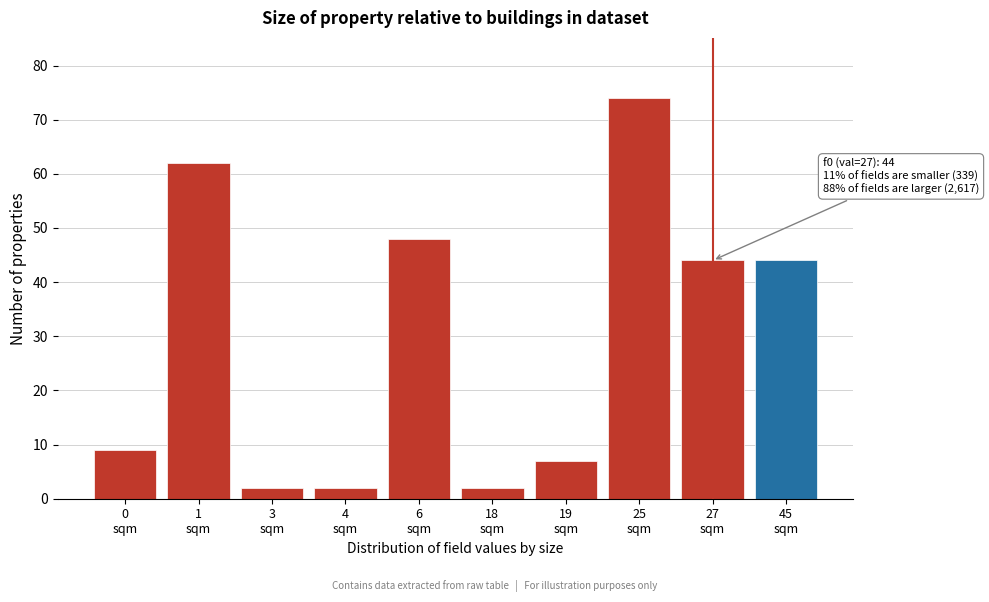

Reading right to left, what are all the values shown in this chart?

44	44	74	7	2	48	2	2	62	9